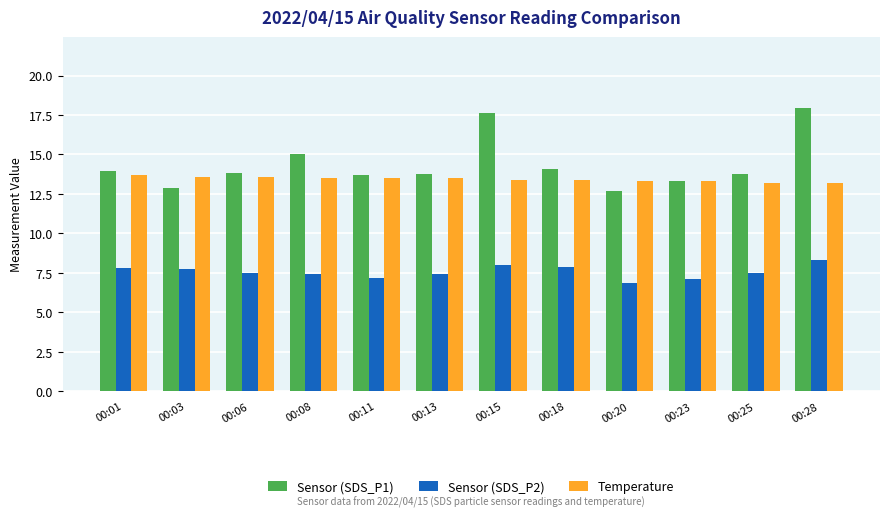

Which label corresponds to the largest value in the chart?

00:28